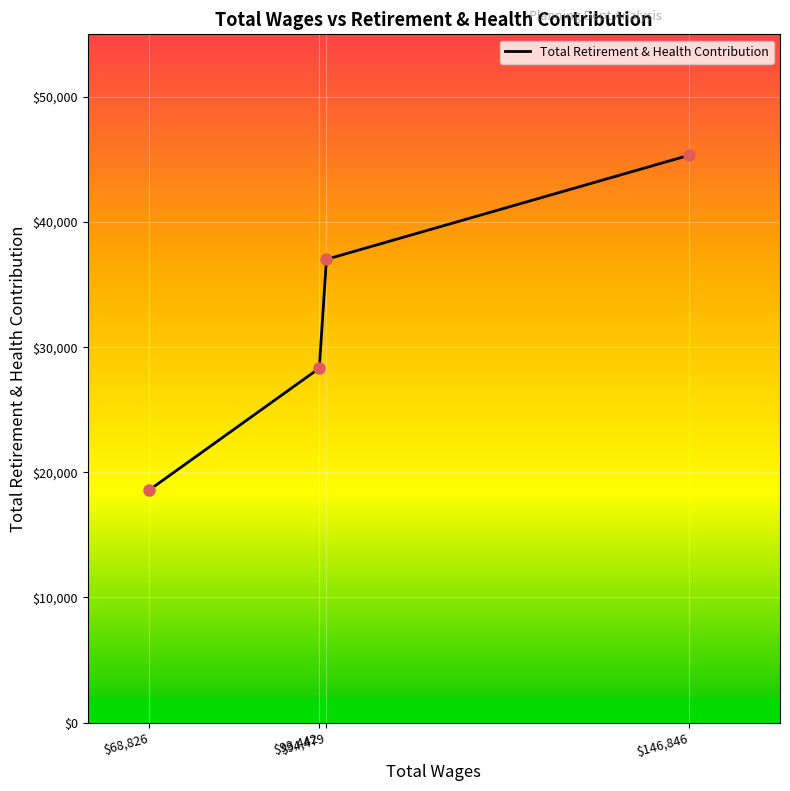

Between $94,479 and $68,826, which is larger?

$94,479